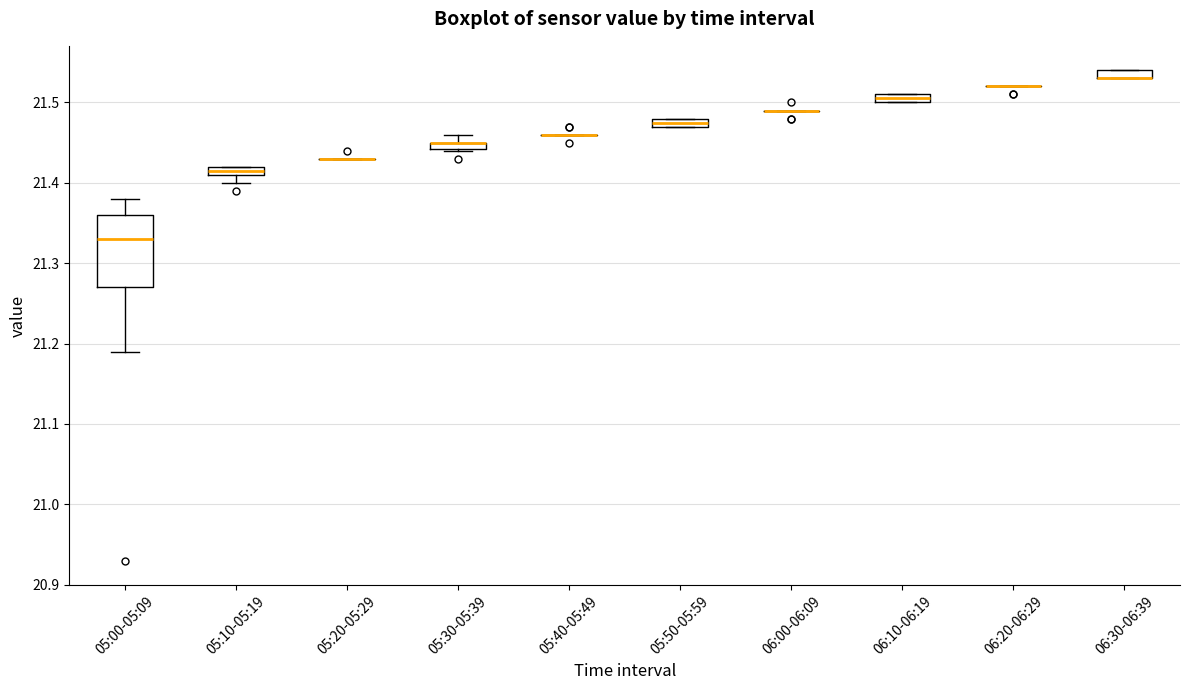

Comparing the boxes themselves (not the whiskers), which one is the tallest?

05:00-05:09